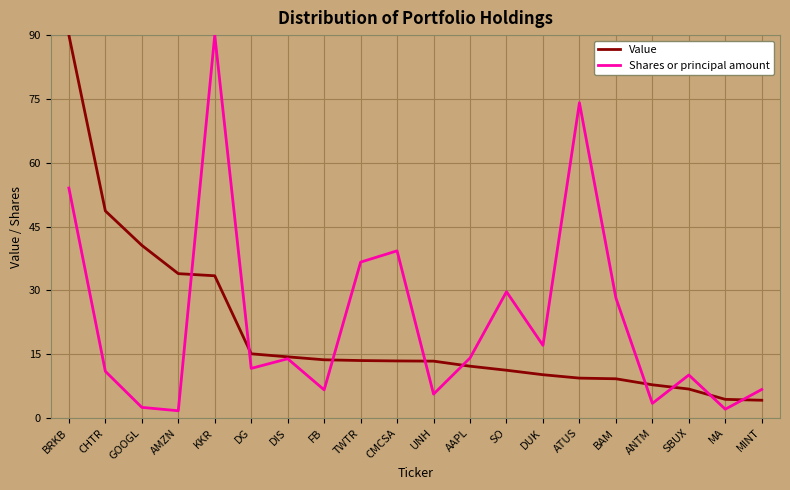

Rank the series at AMZN from highest to lowest value.

Value, Shares or principal amount